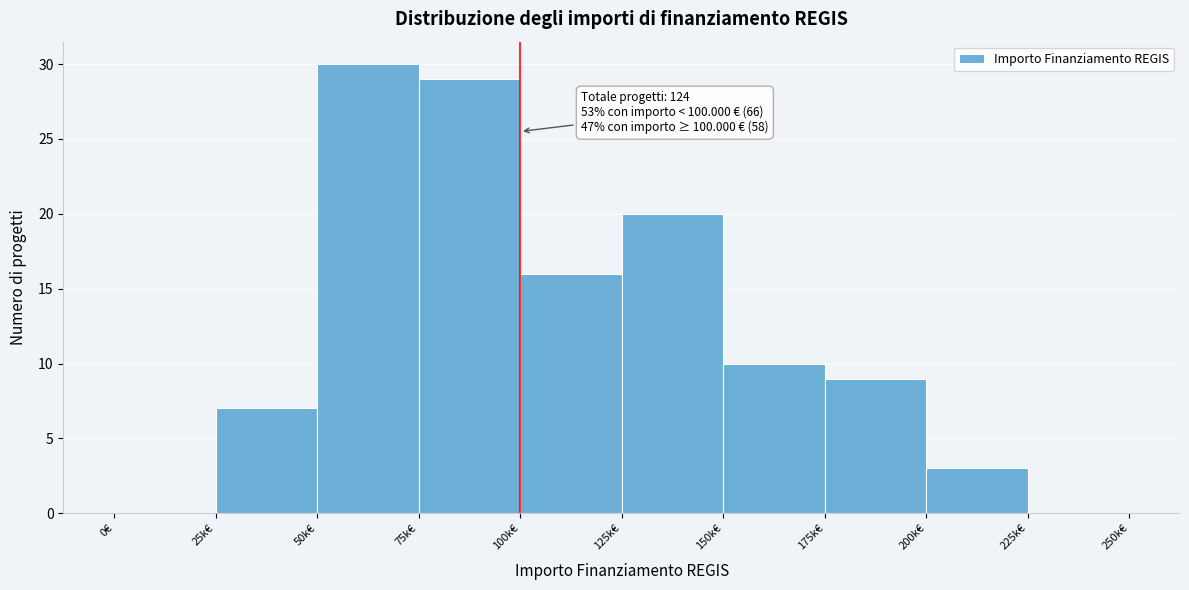

Reading right to left, list all the values displayed in this chart.

225k€=0	200k€=3	175k€=9	150k€=10	125k€=20	100k€=16	75k€=29	50k€=30	25k€=7	0€=0